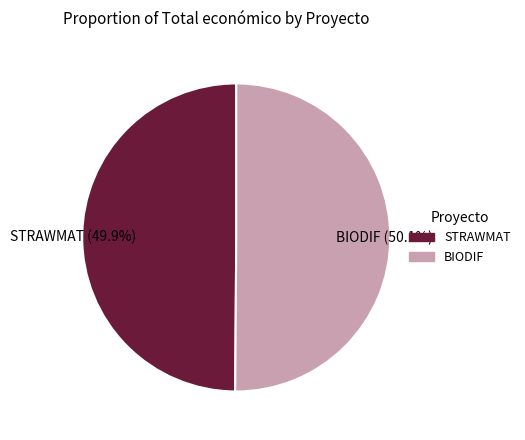

Combined, what portion of the pie is BIODIF and STRAWMAT?

100.0%